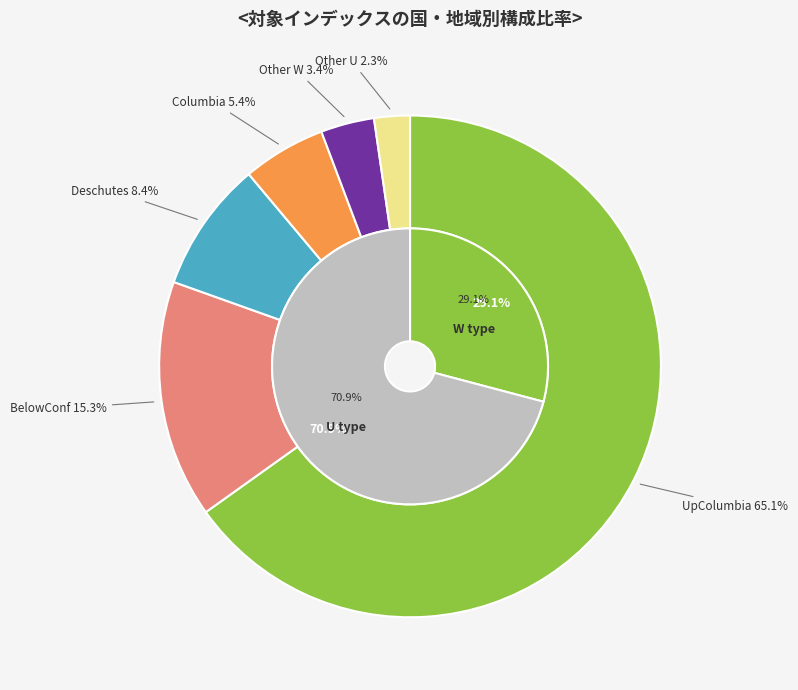

To the nearest percent, what percentage of the pie is Columbia?

5%